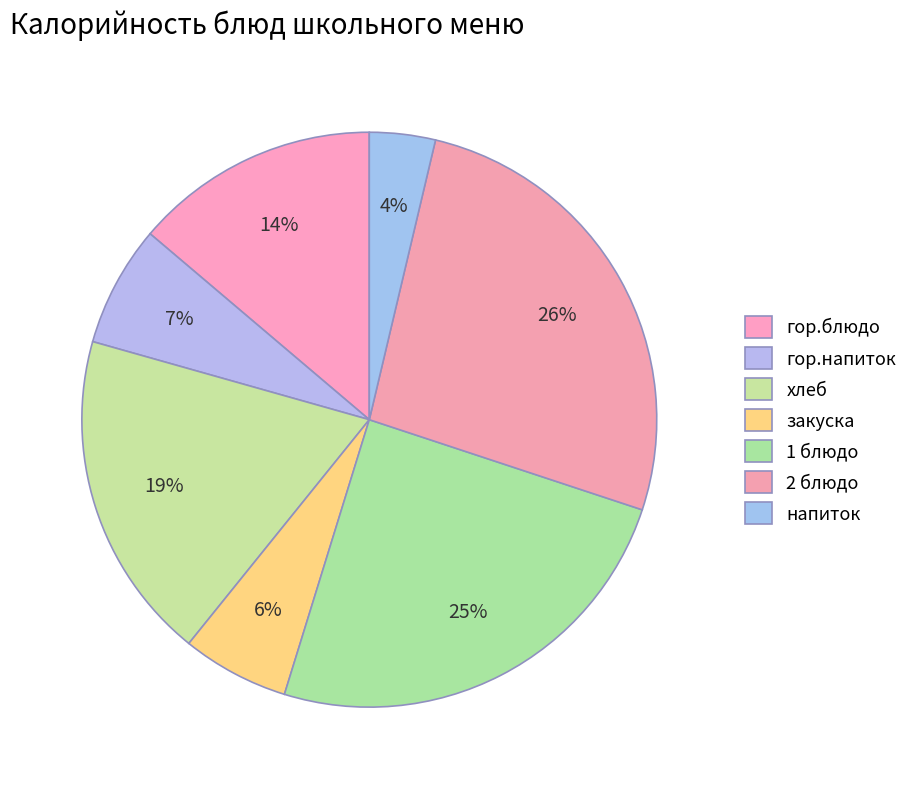

The 2 блюдо slice represents 35% of the pie. True or false?

False